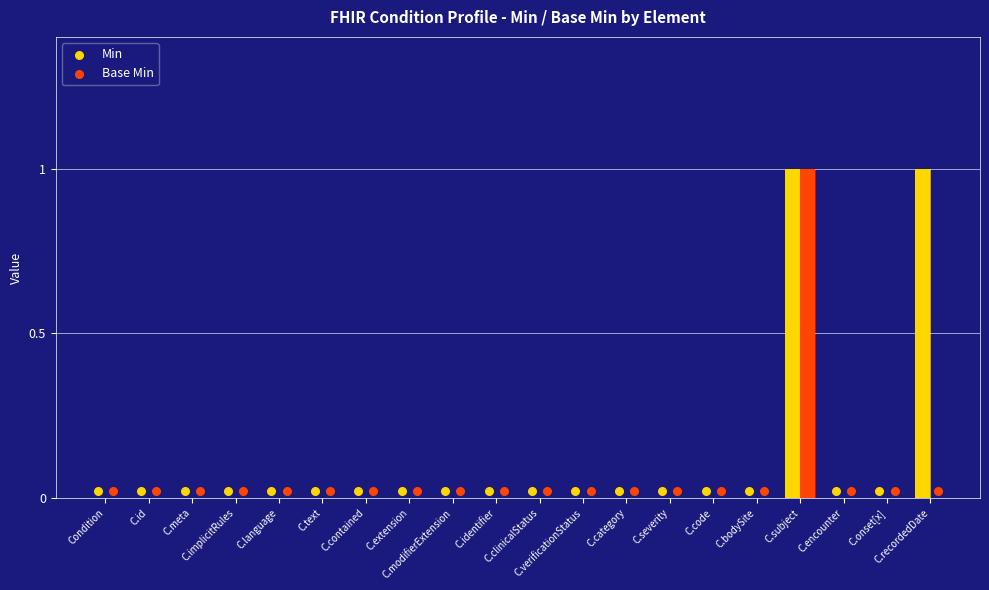

Is the value of Base Min at Condition.text greater than the value of Min at Condition.language?

No